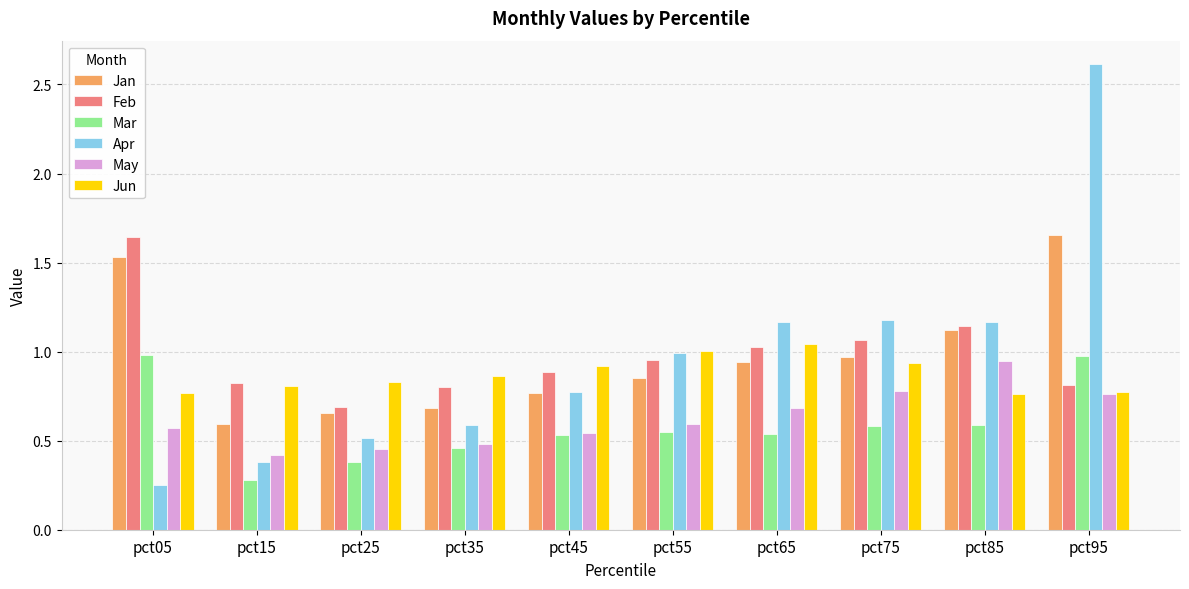

What is the greatest value displayed?

2.6